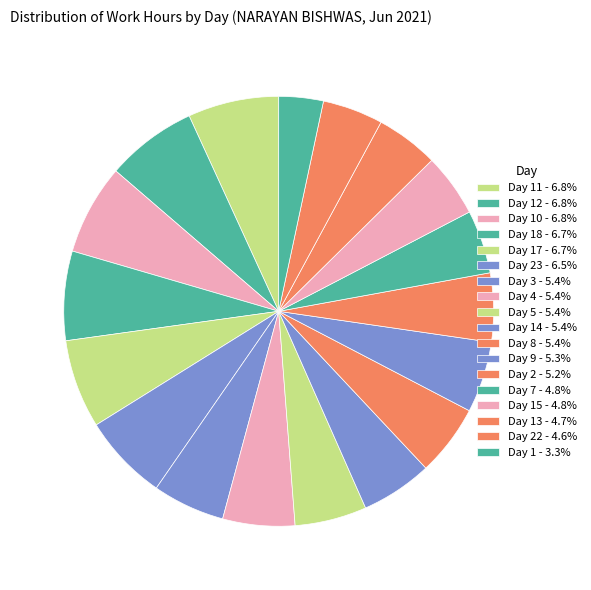

Count the number of slices in the pie.

18